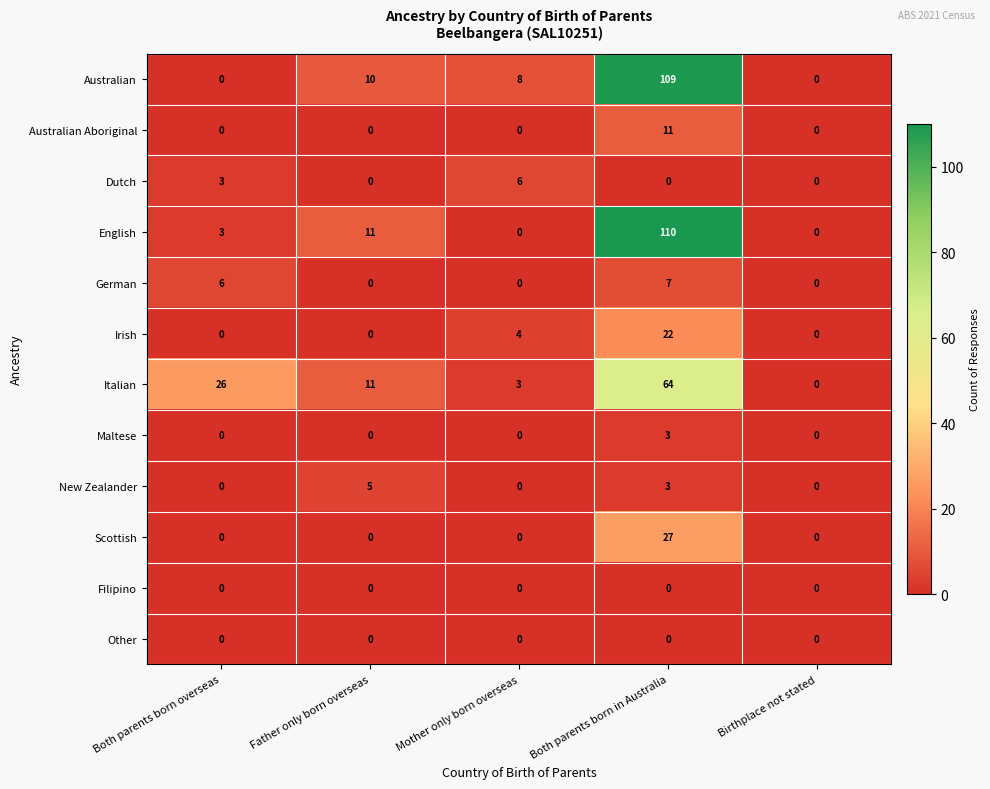

How many categories are shown in the chart?

5